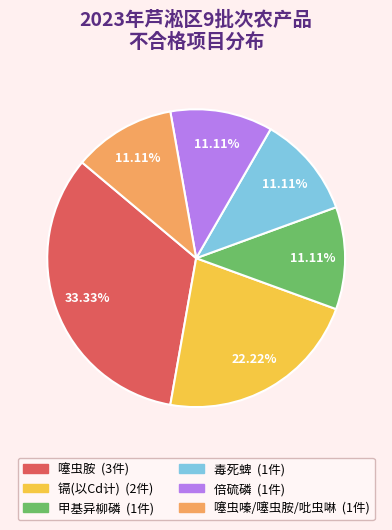

Is there any slice that represents more than half of the pie?

No